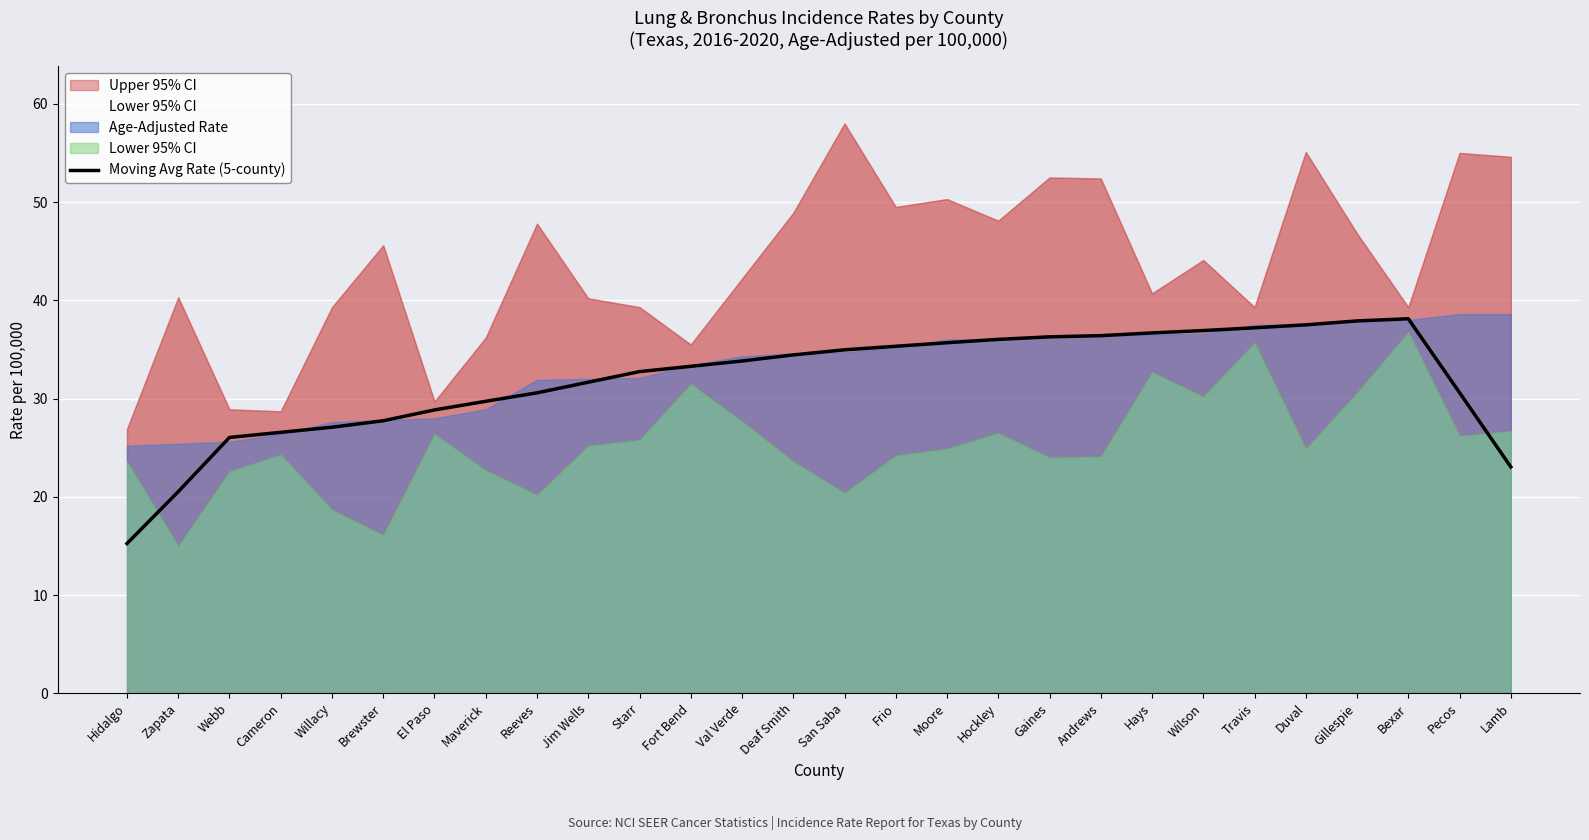

Where does the data first go above 33?

Fort Bend